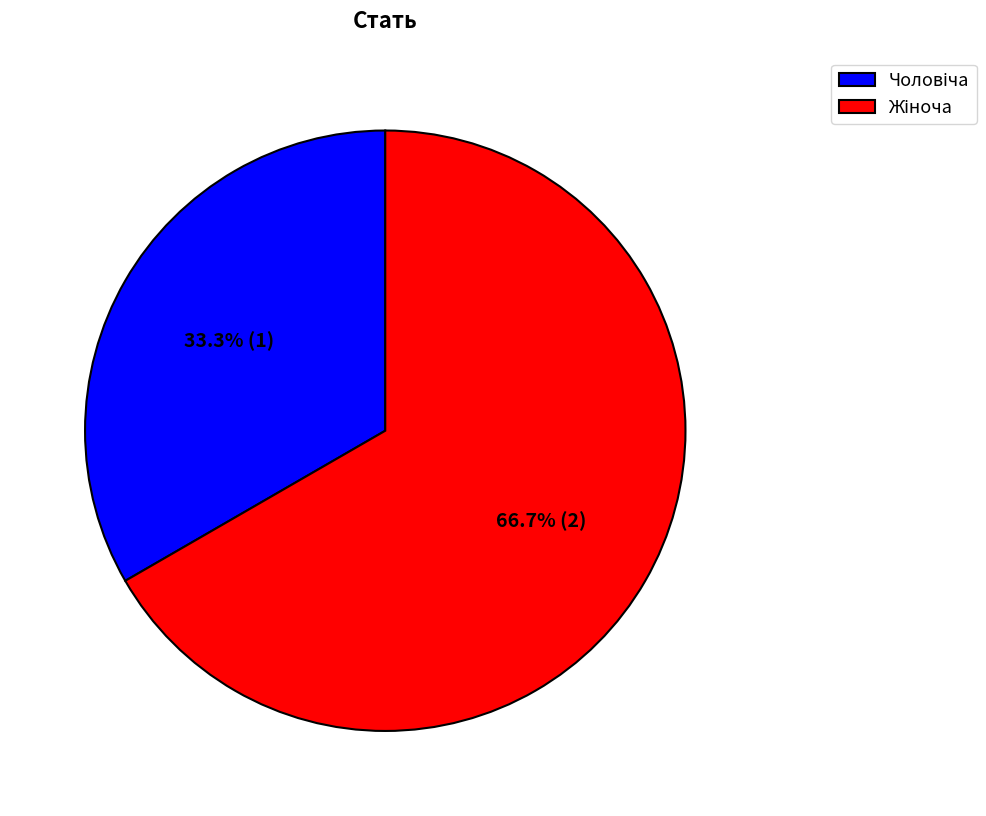

Is there a majority slice in this chart?

Yes